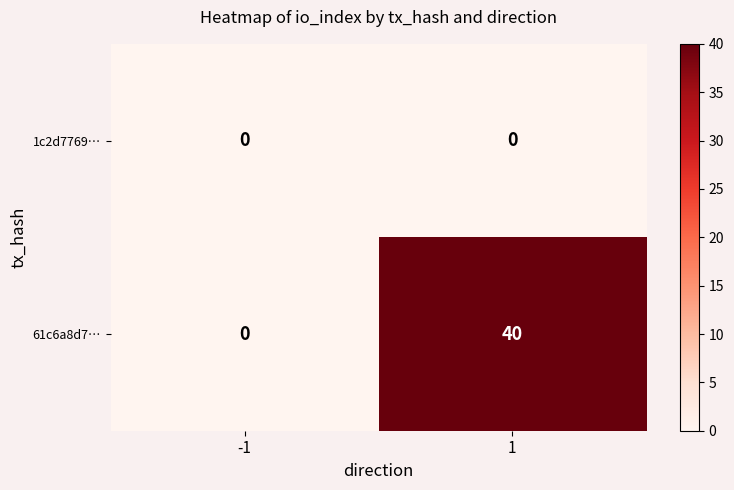

Reading left to right, transcribe all the data shown in this chart.

1c2d7769…: 0	0
61c6a8d7…: 0	40